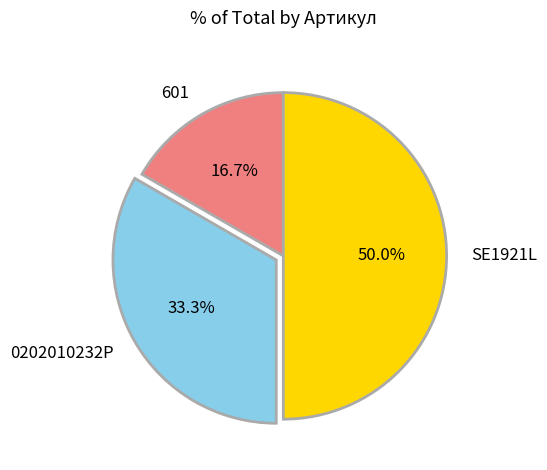

Which category has the smallest portion of the pie?

601